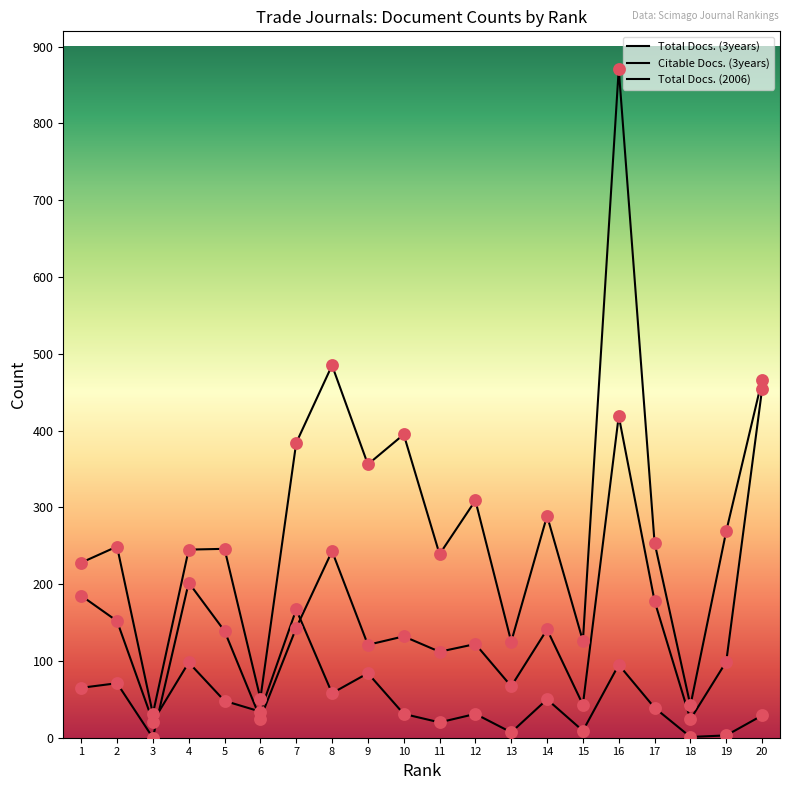

What is the total value across all series at 2?

472